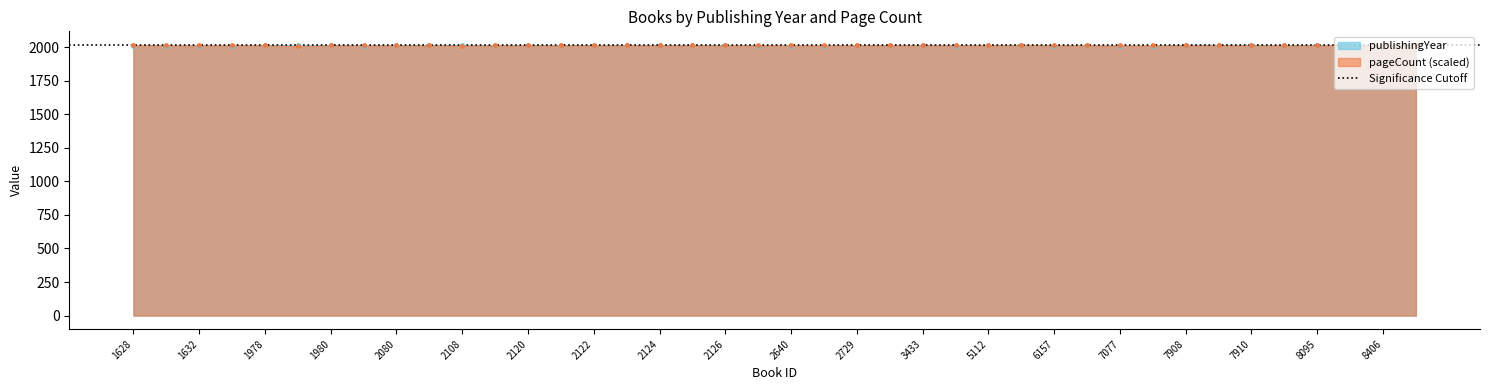

What is the total value across all series at 1628?

4025.2